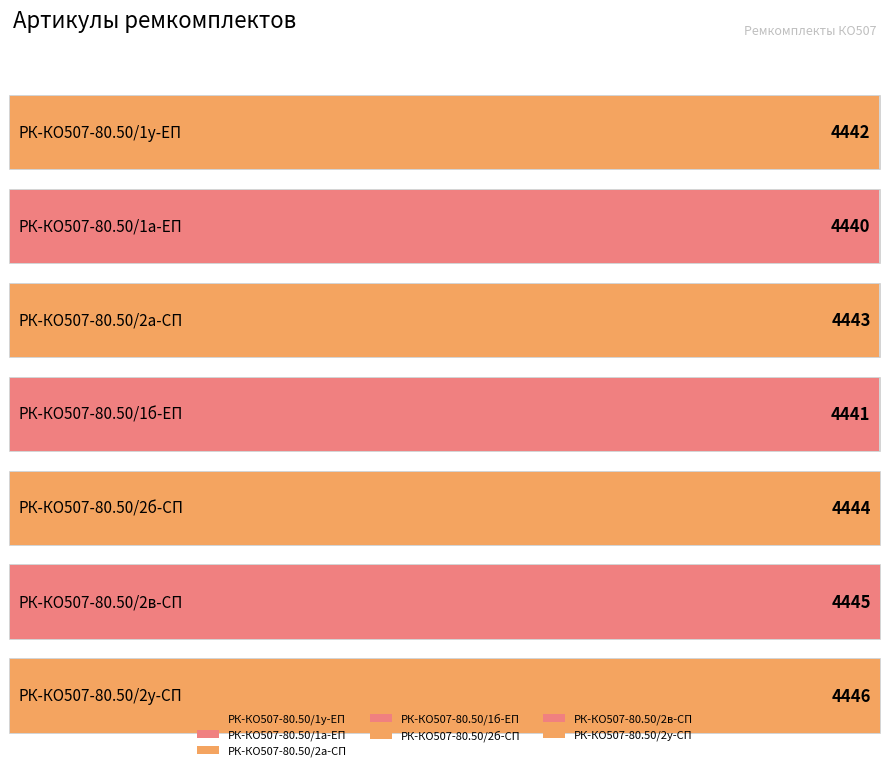

What is the greatest value displayed?

4446